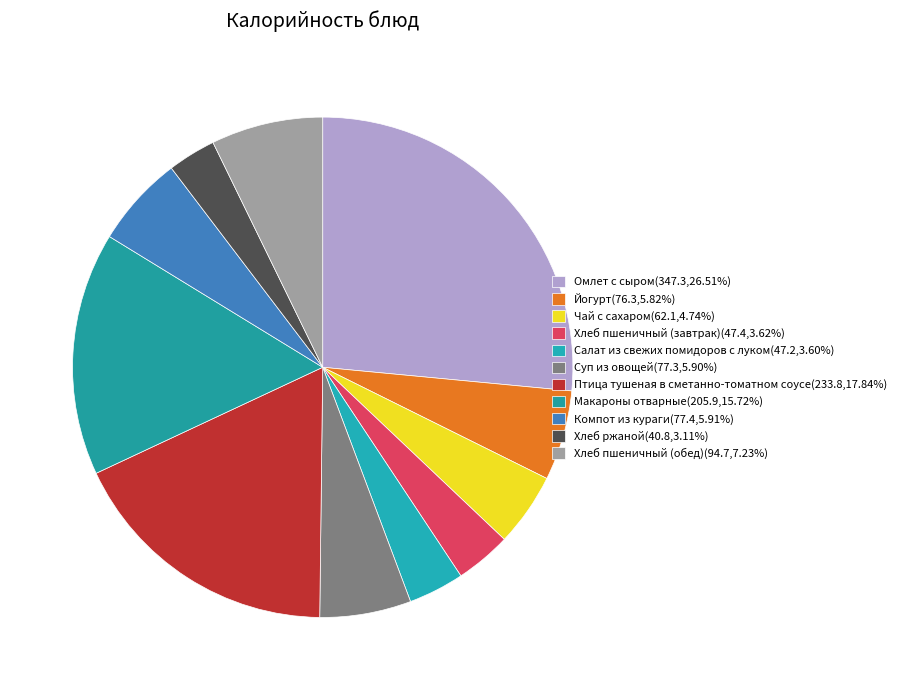

Count the number of slices in the pie.

11